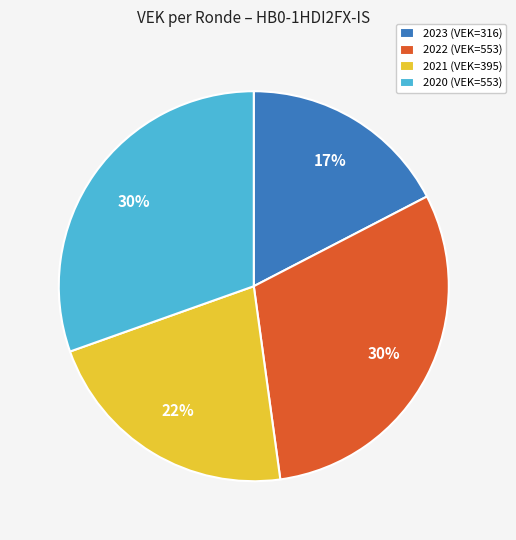

True or false: 2021 (VEK=395) accounts for 12% of the total.

False